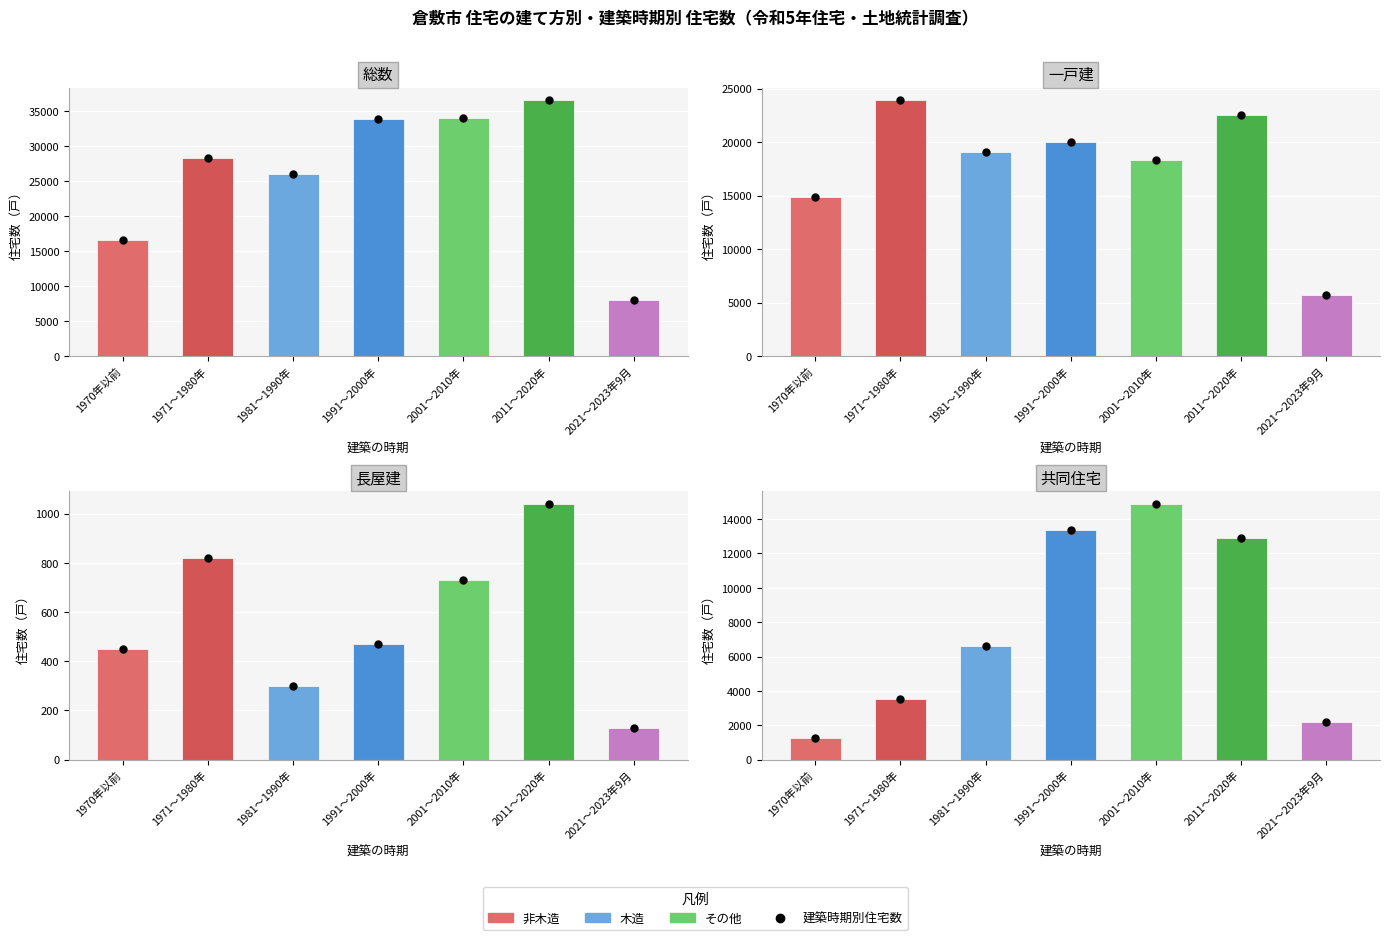

The 一戸建 series shows 14830 at 1970年以前. True or false?

True